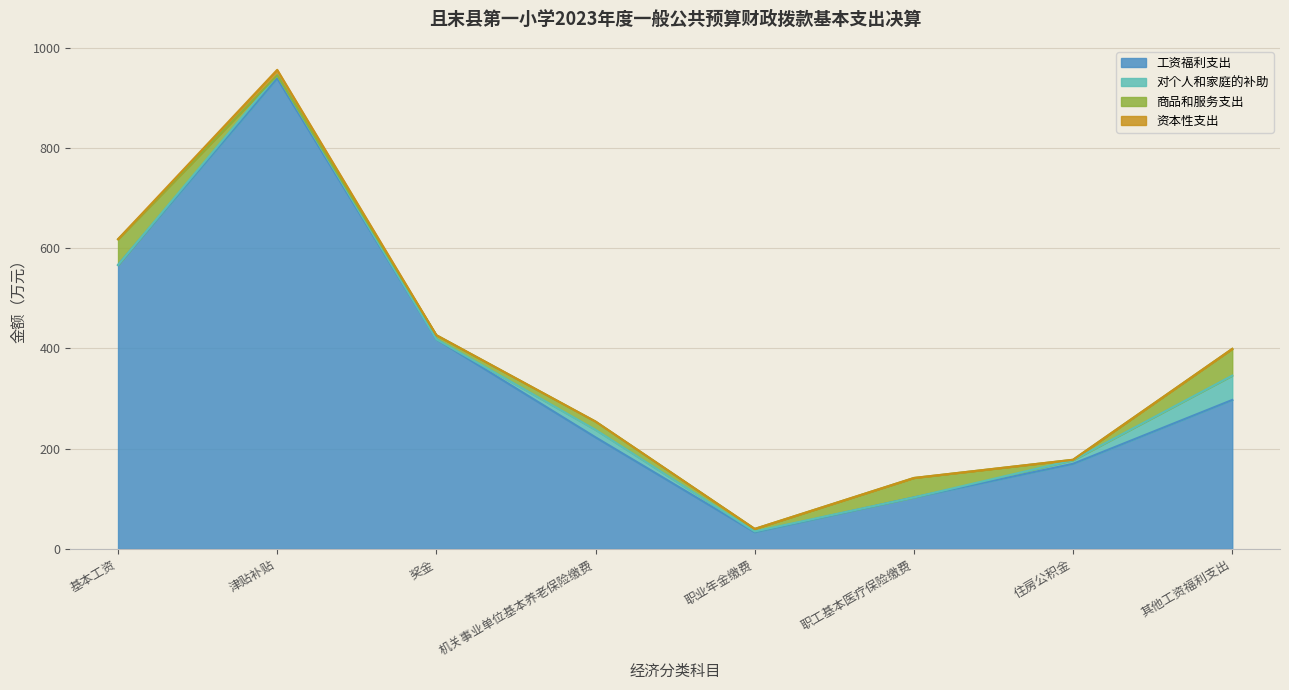

At which category is the sum across all series the highest?

津贴补贴